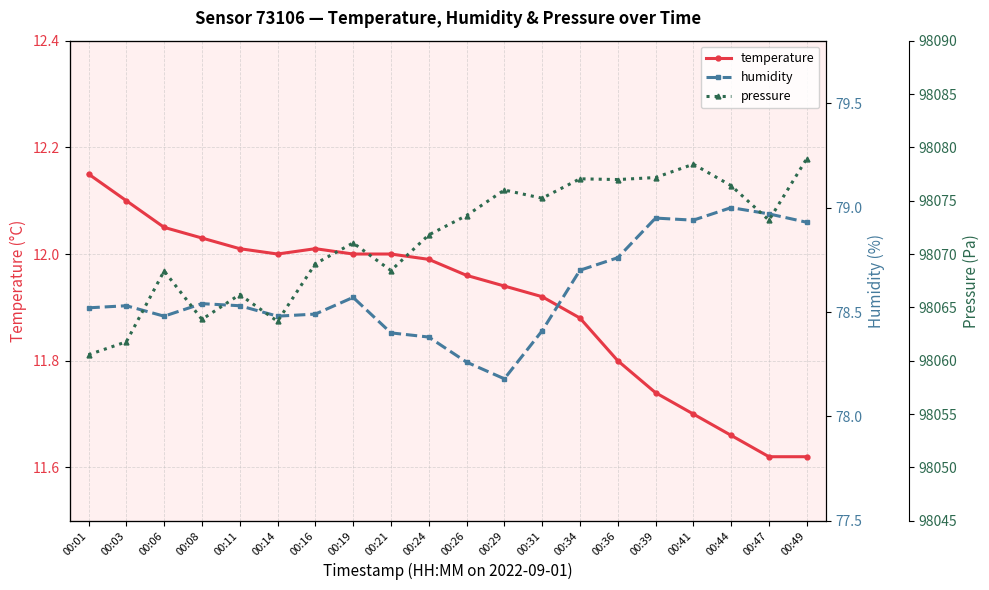

What is the value of the humidity point at the 19th from the left?

79.0